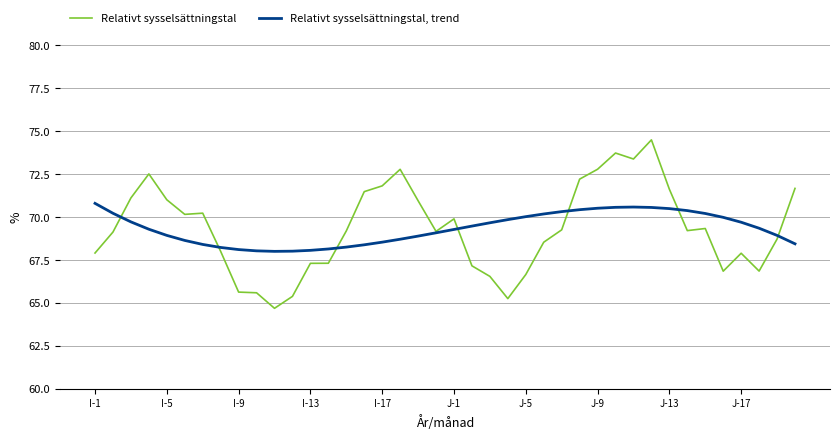

Which series has the widest spread of values?

Relativt sysselsättningstal